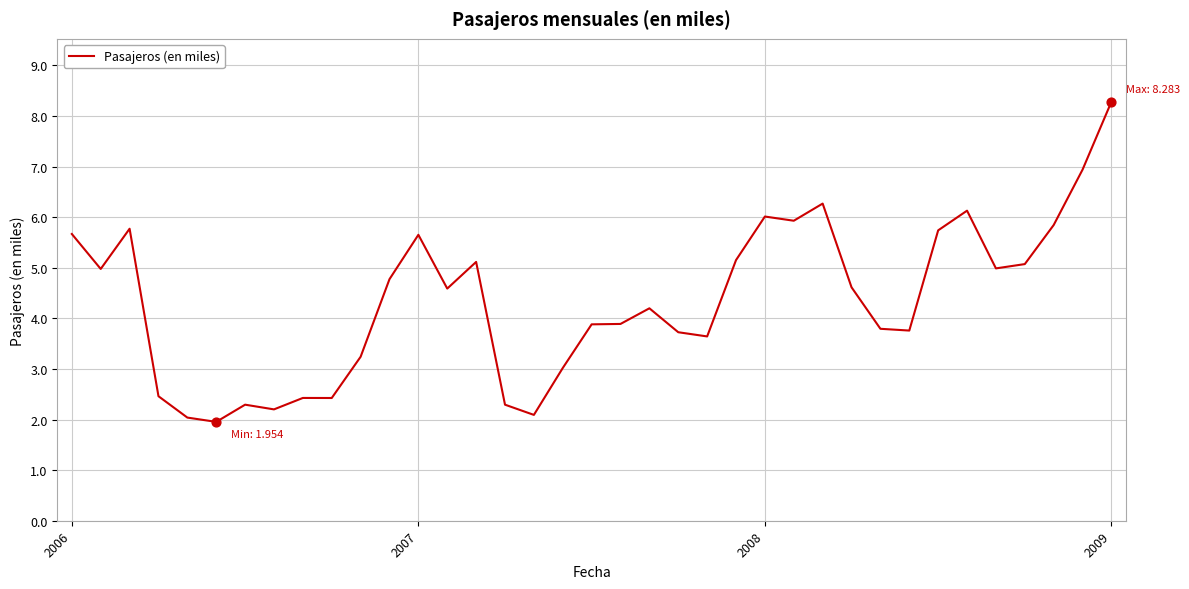

What is the greatest value displayed?

8.3